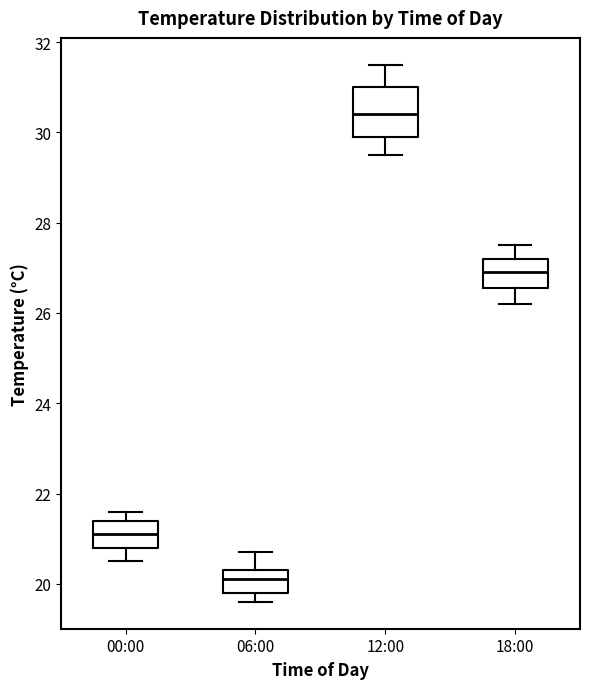

Reading left to right, transcribe this box plot: for each box, give where its median line is, the range the box spans, and where its two whiskers end, as read against the y-axis. The values are not printed on the chart, so give them approximately, as read against the axis.

00:00: median 21.2, box 20.8 to 21.4, whiskers 20.6 to 21.6
06:00: median 20.2, box 19.8 to 20.4, whiskers 19.6 to 20.8
12:00: median 30.4, box 30.0 to 31.0, whiskers 29.6 to 31.6
18:00: median 27.0, box 26.6 to 27.2, whiskers 26.2 to 27.6